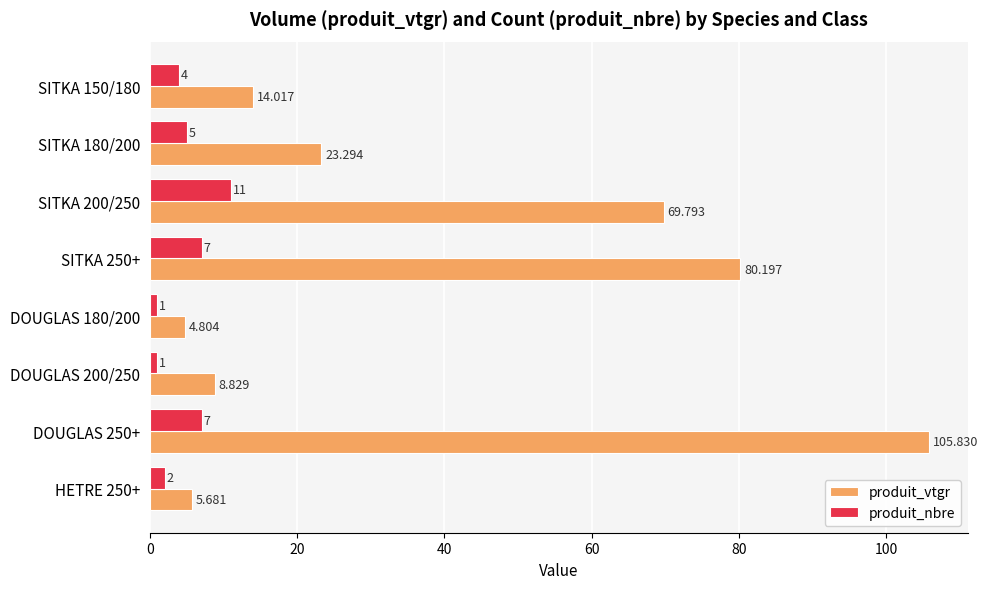

Which series has the largest range (max minus min)?

produit_vtgr